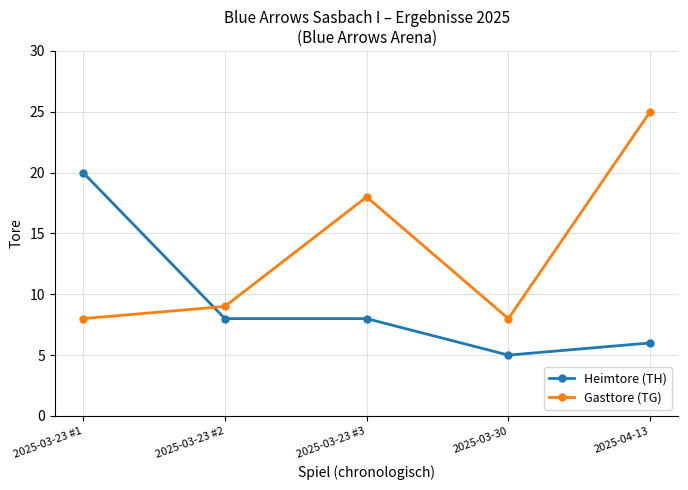

What is the difference between the maximum and second lowest values in the Gasttore (TG) series?

17